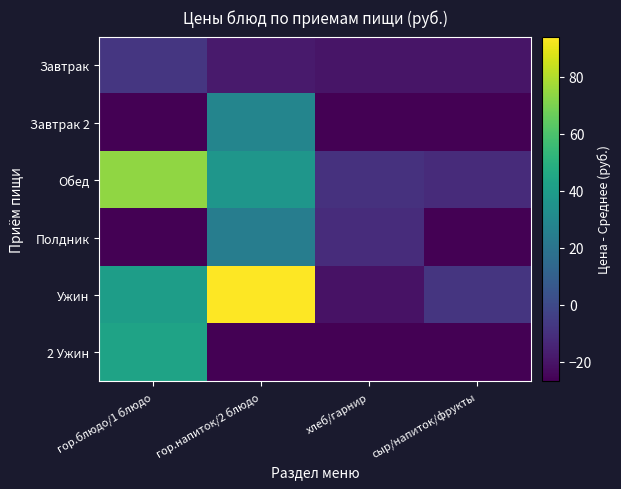

Which series has the largest total across all categories?

Ужин